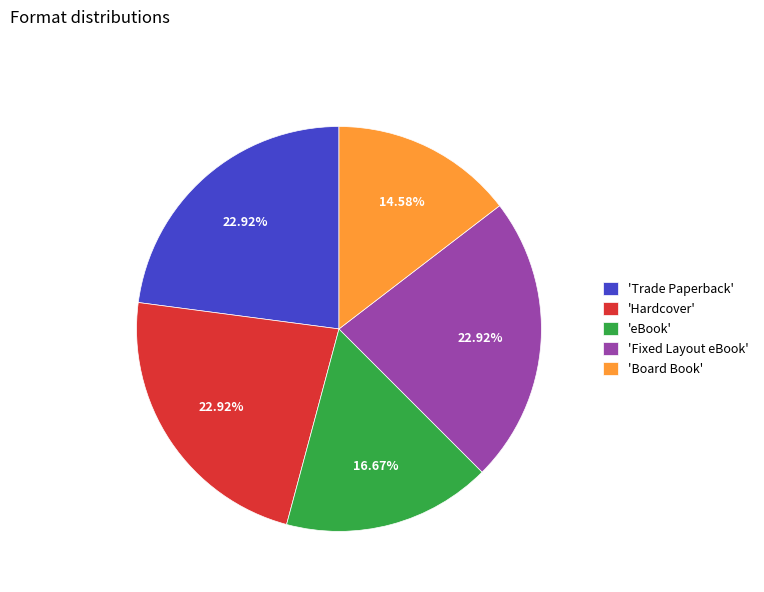

Do 'Hardcover' and 'Board Book' together represent more than half of the pie?

No